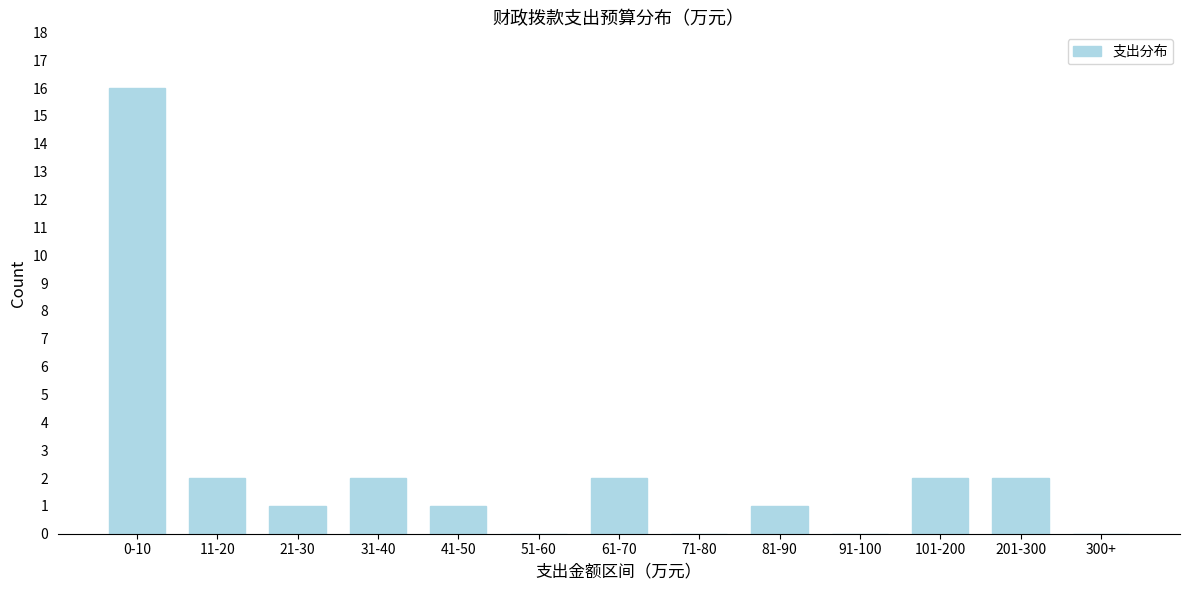

Reading left to right, extract all data points from this chart.

0-10=16	11-20=2	21-30=1	31-40=2	41-50=1	51-60=0	61-70=2	71-80=0	81-90=1	91-100=0	101-200=2	201-300=2	300+=0